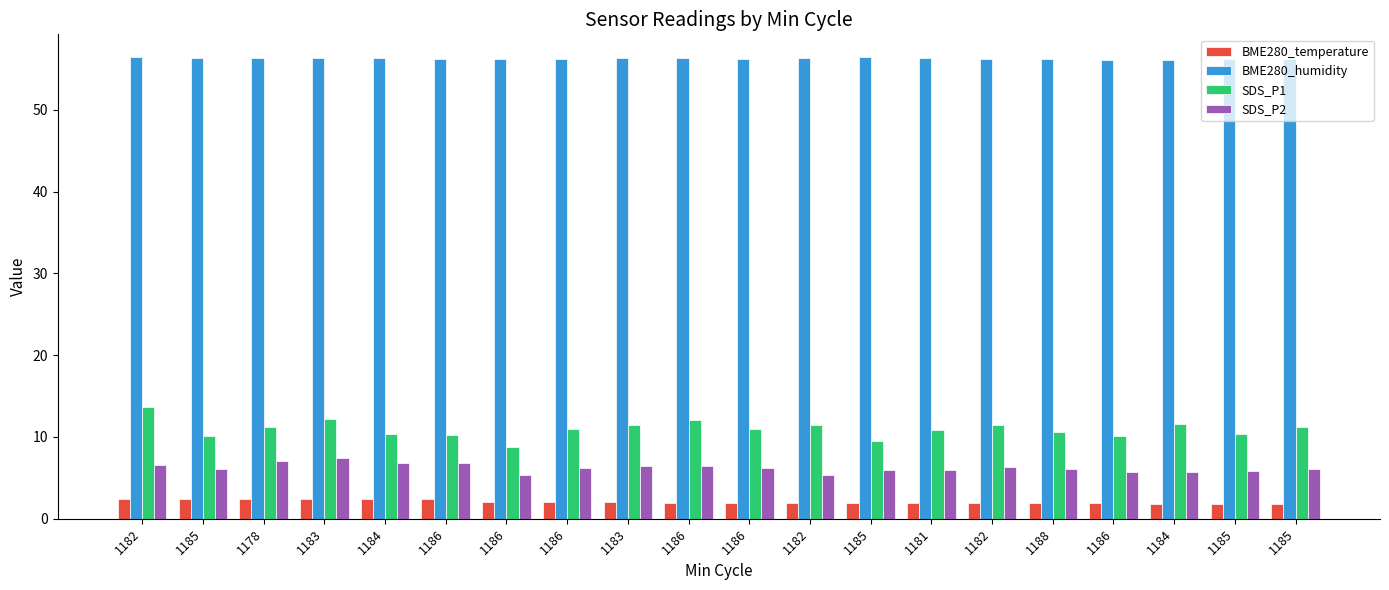

List the series in order of their peak value, highest first.

BME280_humidity, SDS_P1, SDS_P2, BME280_temperature